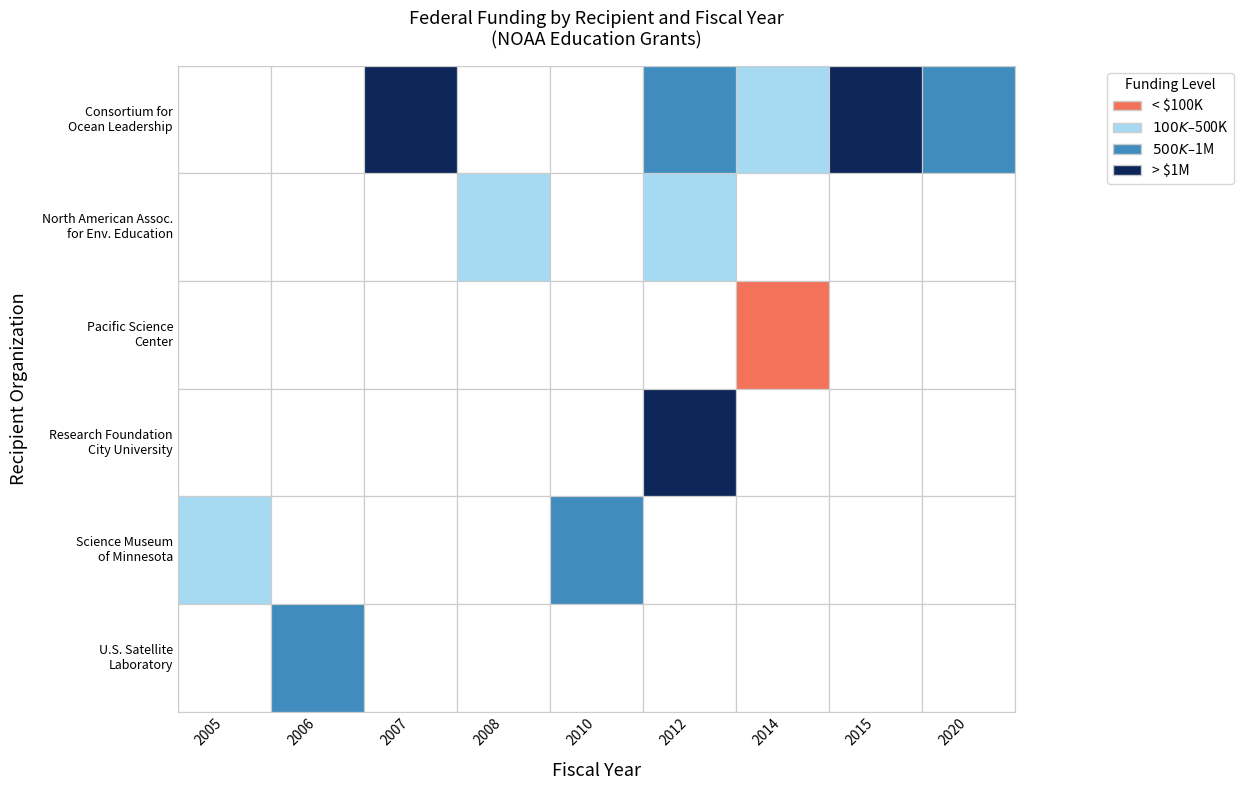

What is the average value?

2011